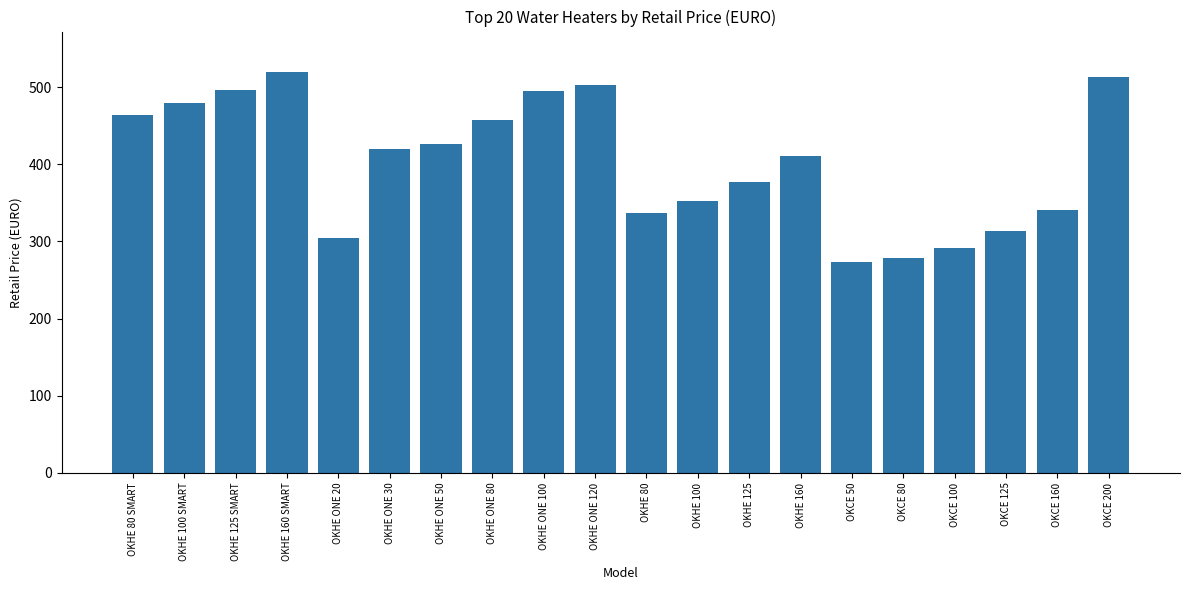

What is the change in value from OKHE 160 SMART to OKCE 125?

-206